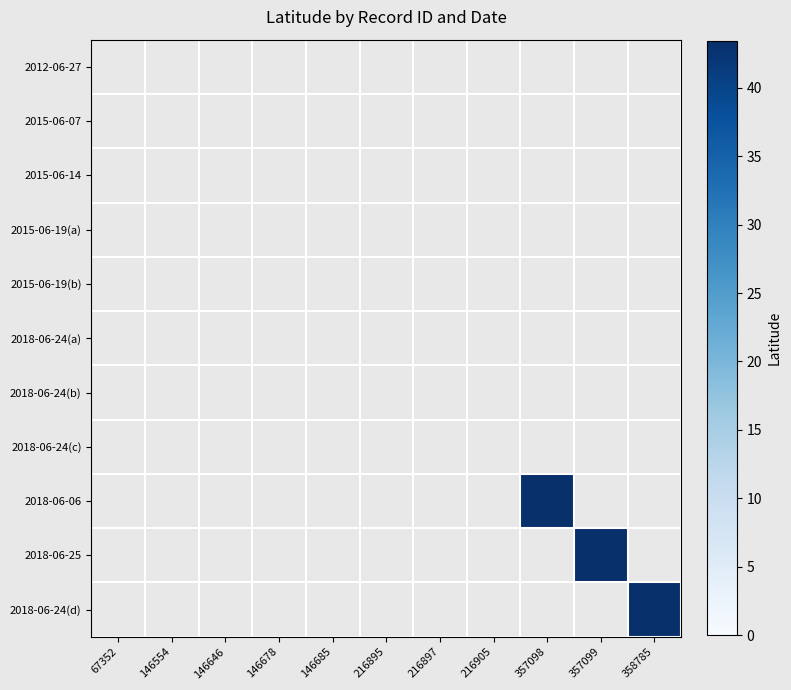

How many data points does each series have?

11